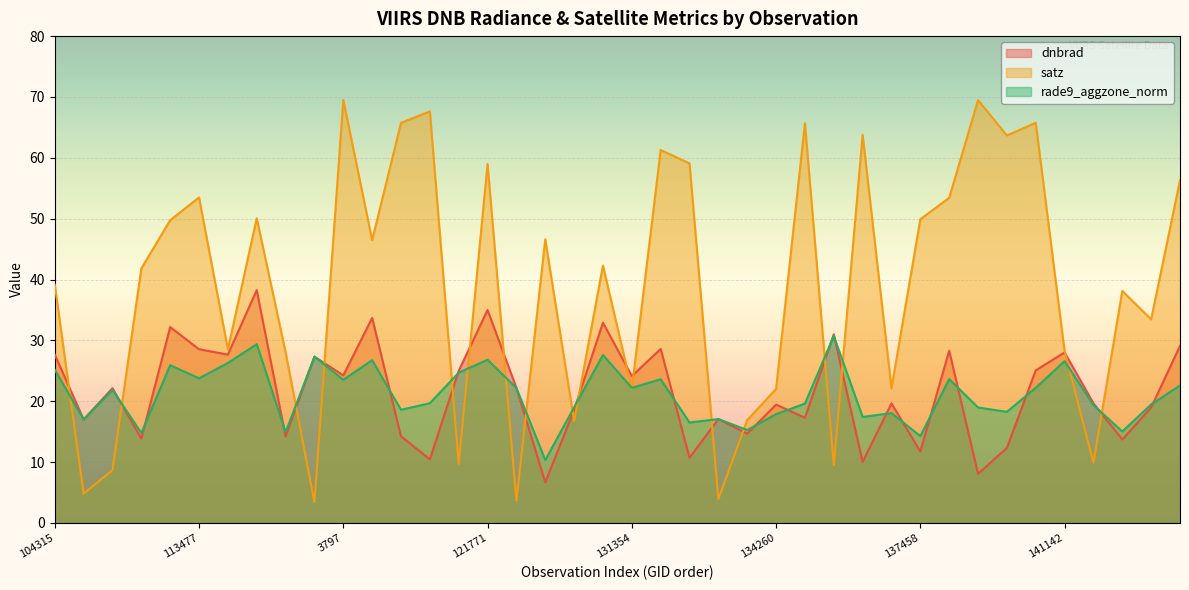

What is the approximate value of dnbrad at 37?

13.7